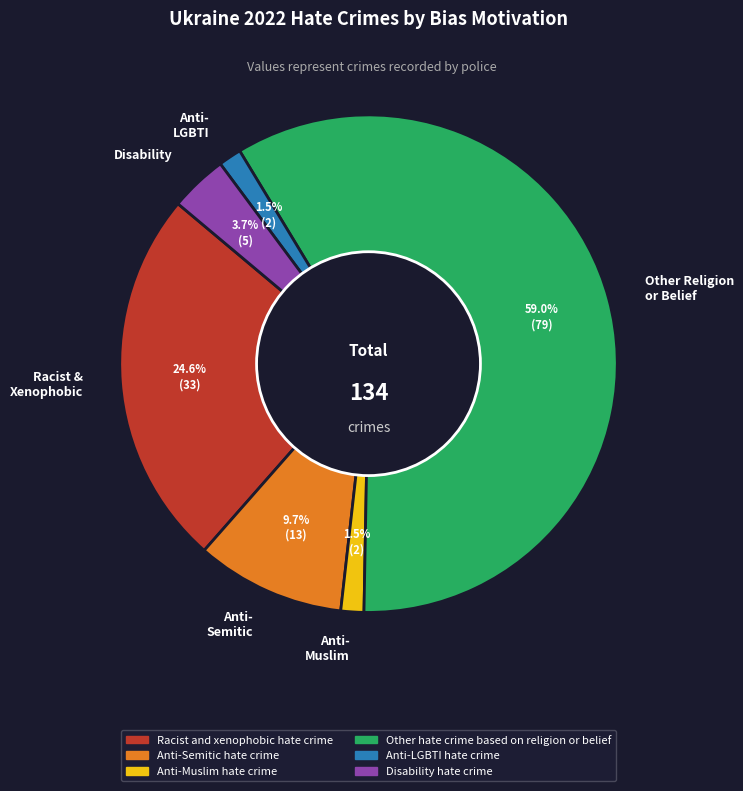

What is the ratio of the value at Anti- Semitic to the value at Disability?

2.6